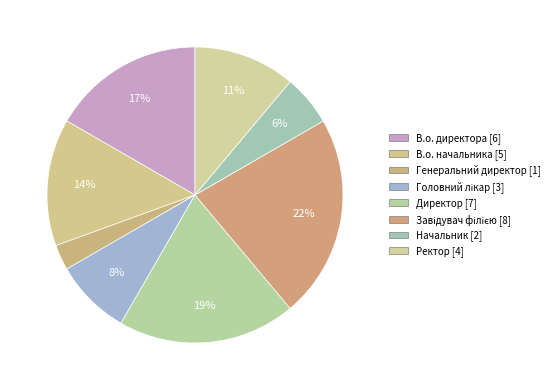

How many slices are in this pie chart?

8